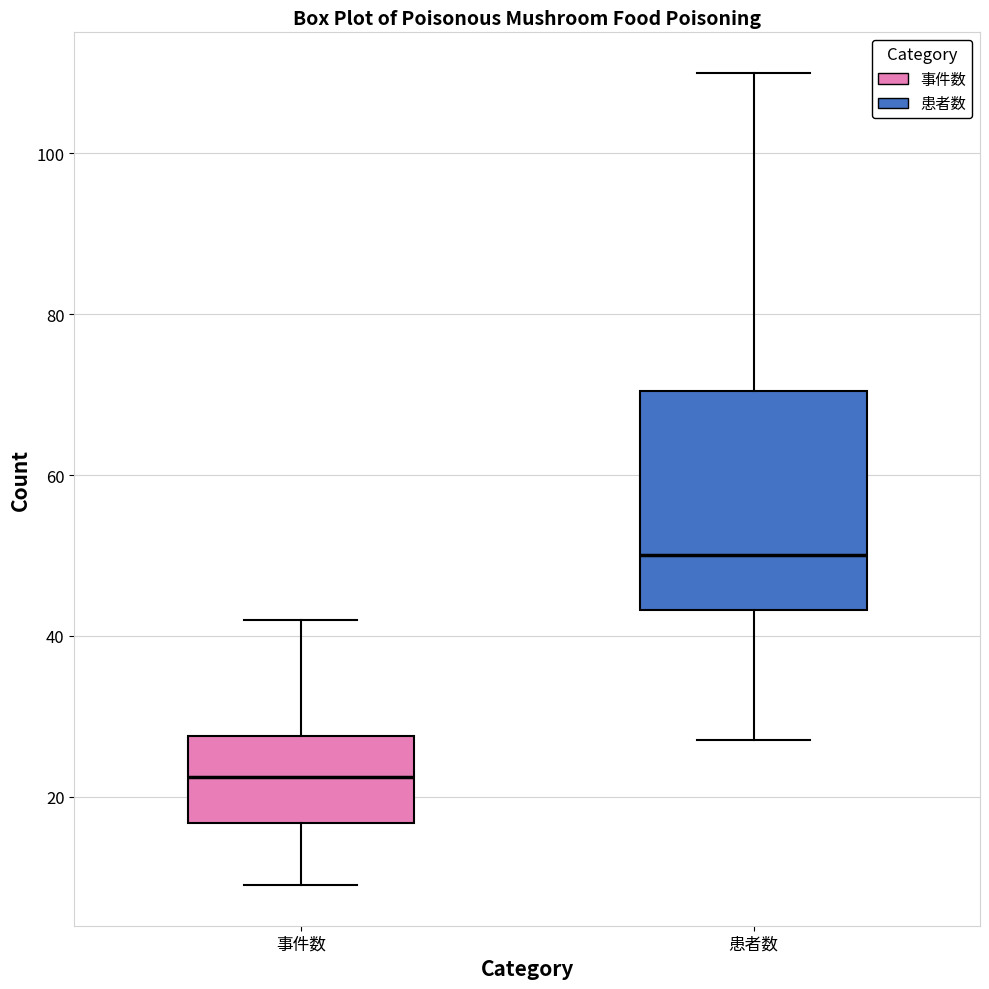

Which box has the lowest median line?

事件数